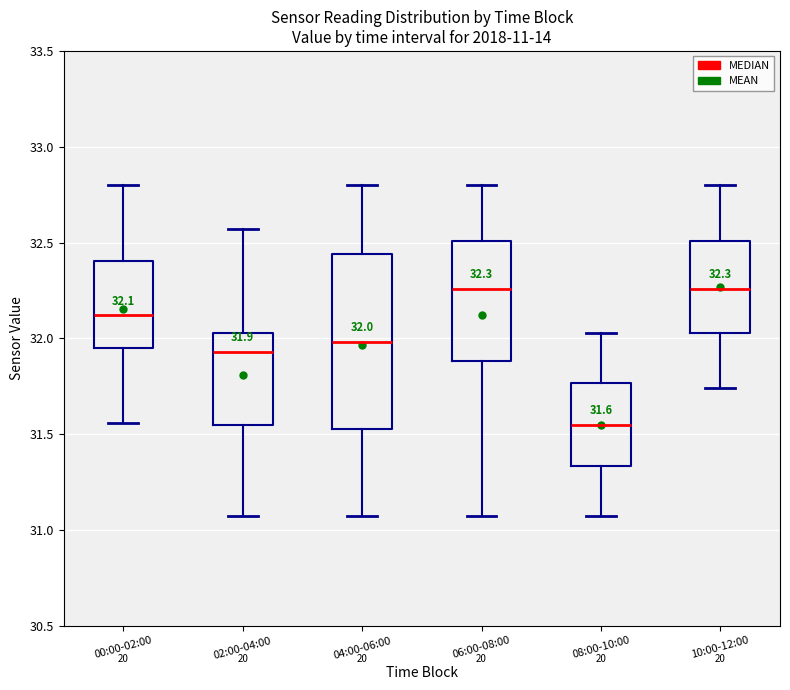

Which box has the lowest median line?

08:00-10:00